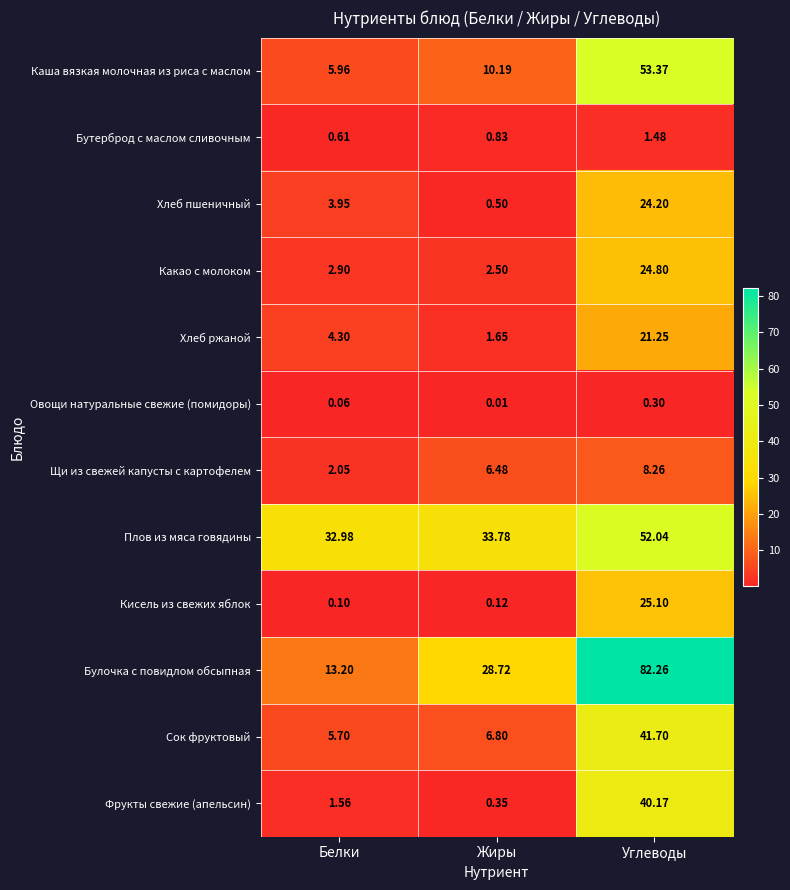

How many series are shown in this chart?

12